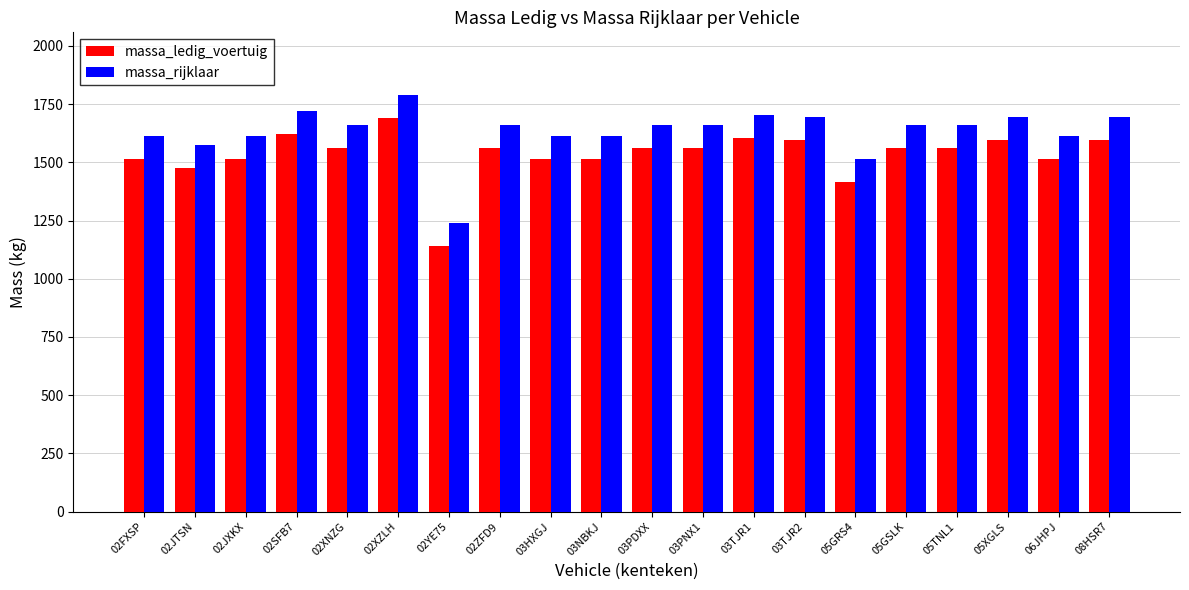

What is the maximum value shown in the chart?

1790